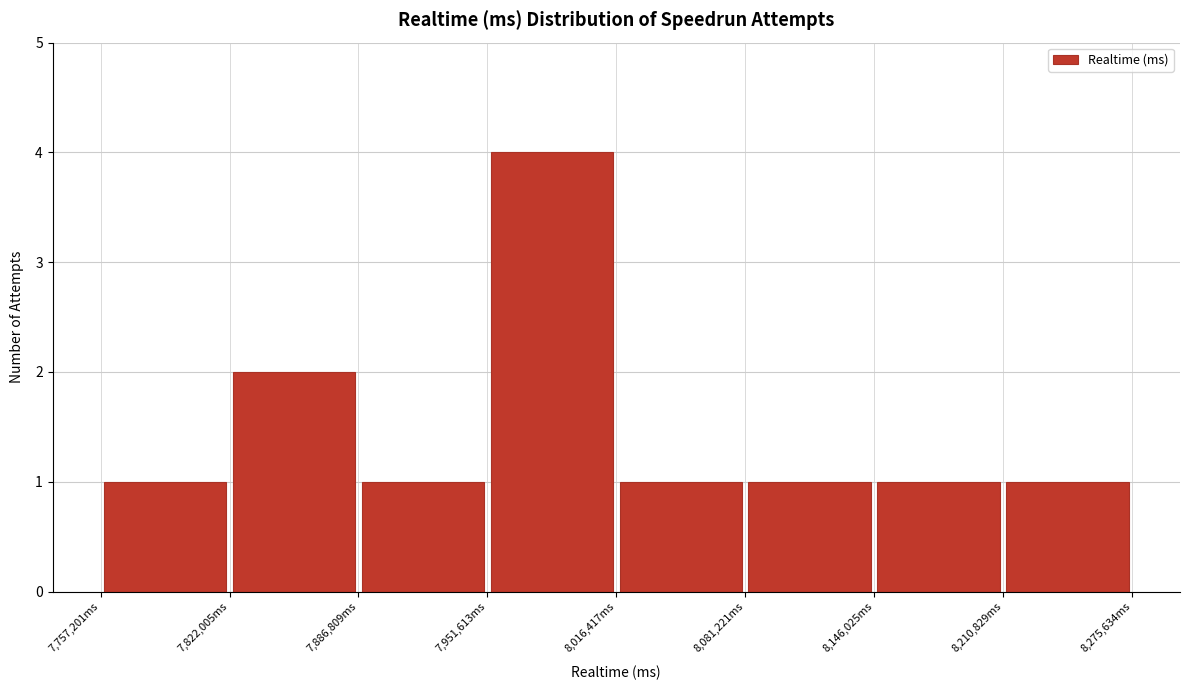

Reading left to right, transcribe this chart: for each bar, give the range it covers on the x-axis and its height. Neither the bar edges nor the heights are printed on the chart, so give them approximately, as read against the axes.

7760000 to 7820000: 1
7820000 to 7890000: 2
7890000 to 7950000: 1
7950000 to 8020000: 4
8020000 to 8080000: 1
8080000 to 8150000: 1
8150000 to 8210000: 1
8210000 to 8280000: 1